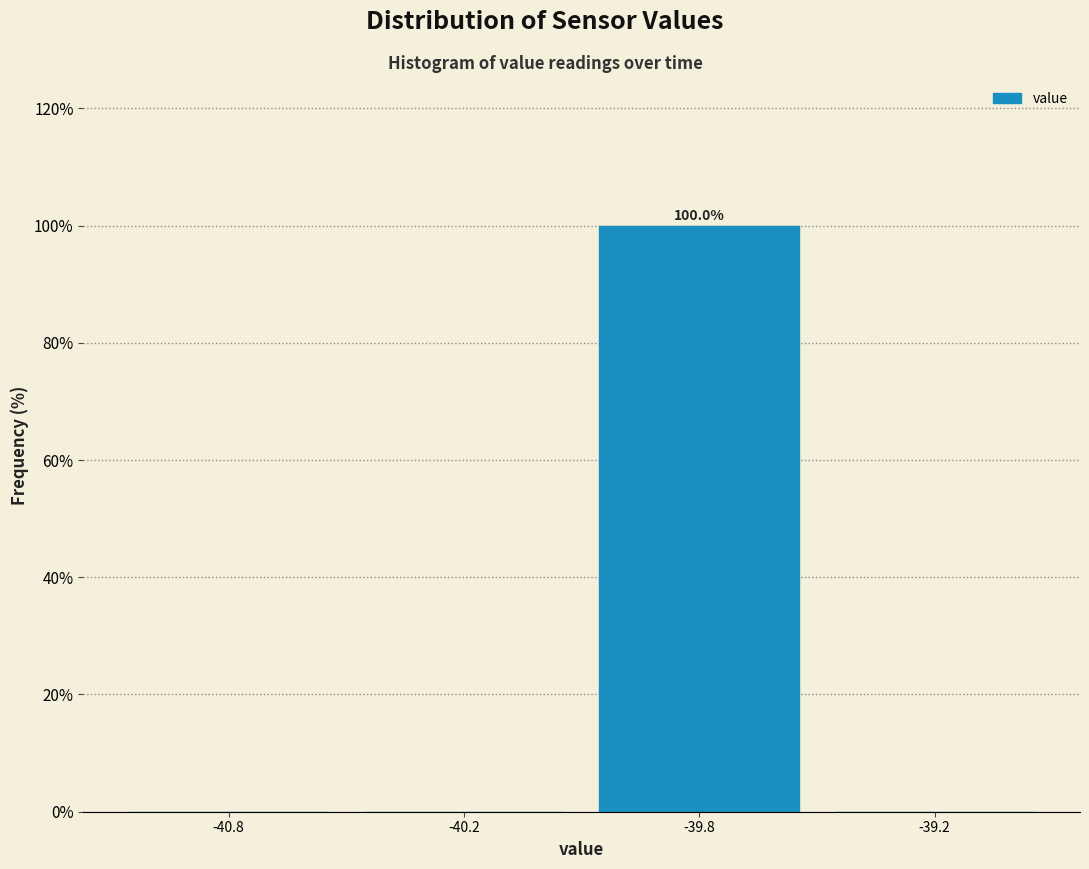

Reading right to left, extract all data points from this chart.

-39.2=0	-39.8=100	-40.2=0	-40.8=0